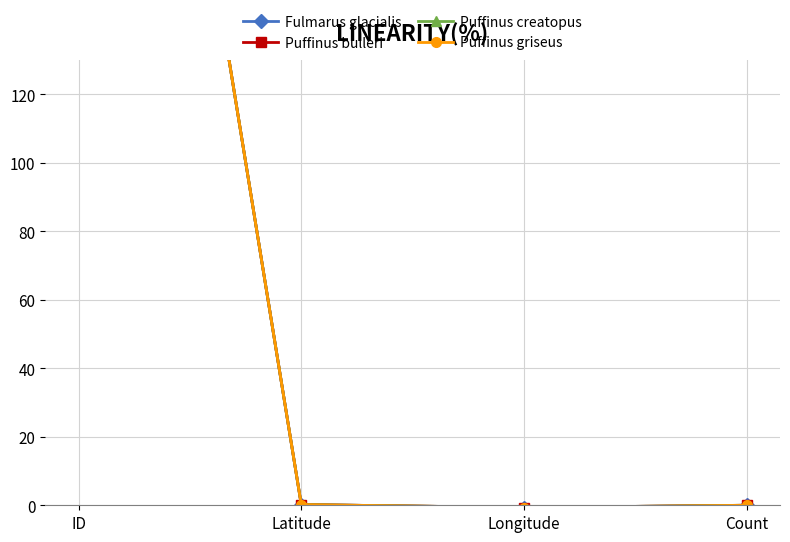

The value of Puffinus creatopus at Latitude is 0.4. True or false?

False